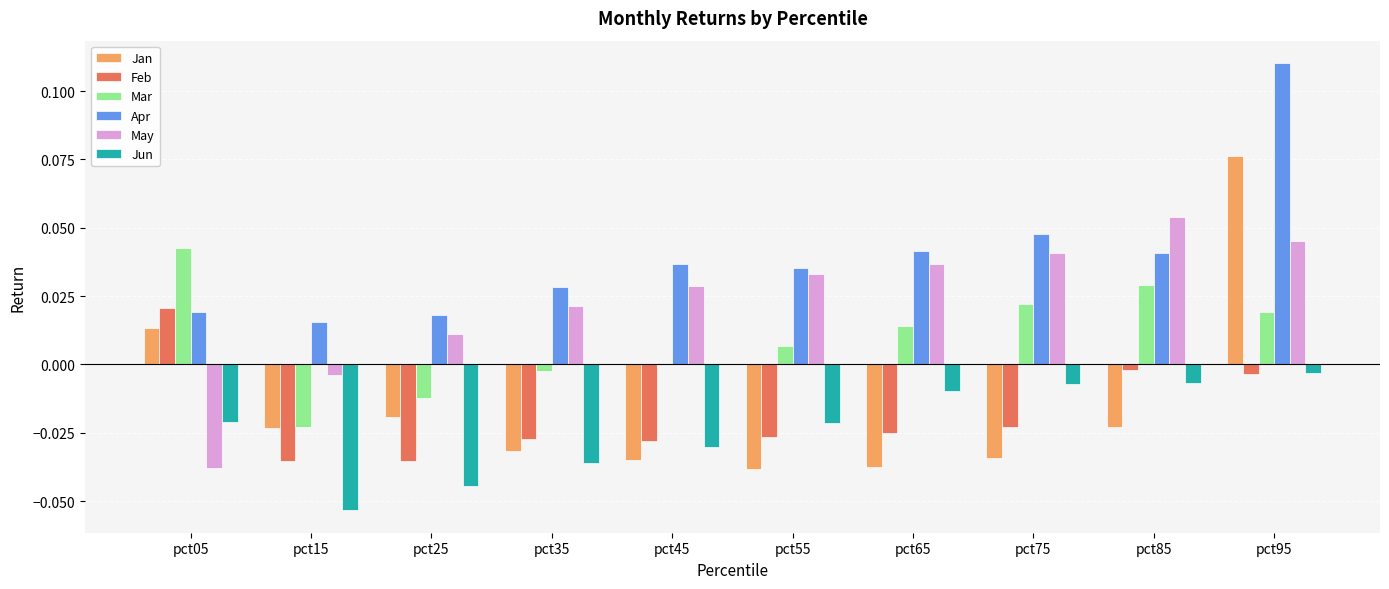

The value of Apr at pct65 is 0.0. True or false?

True